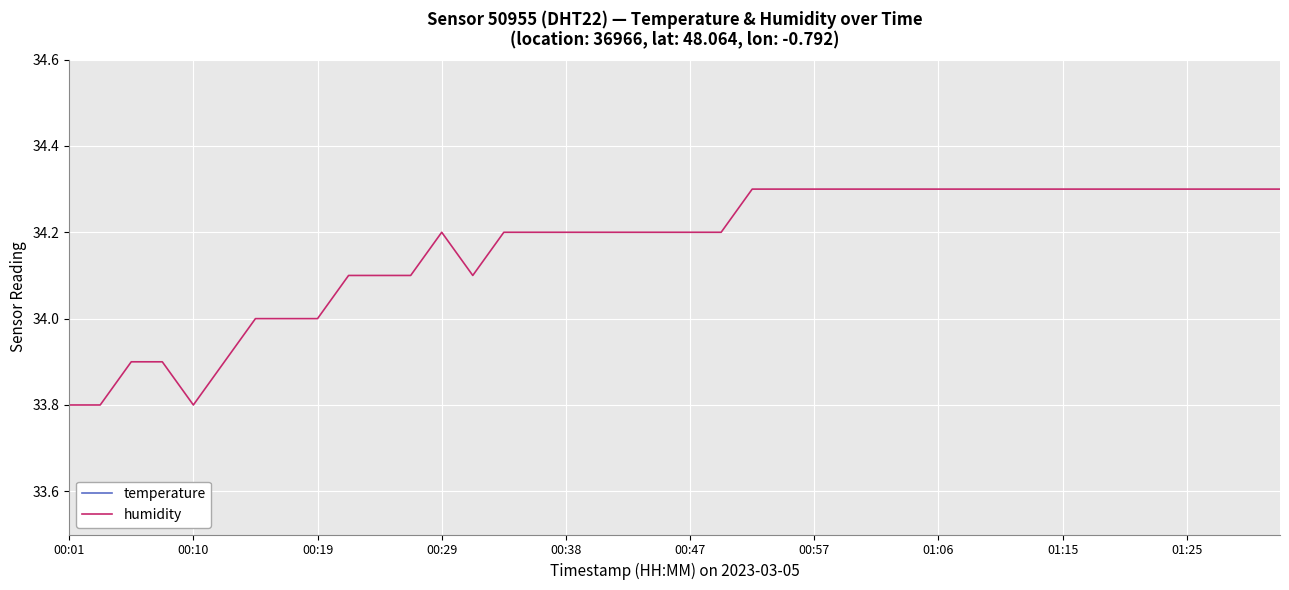

The humidity series shows 13.8 at 00:29. True or false?

False